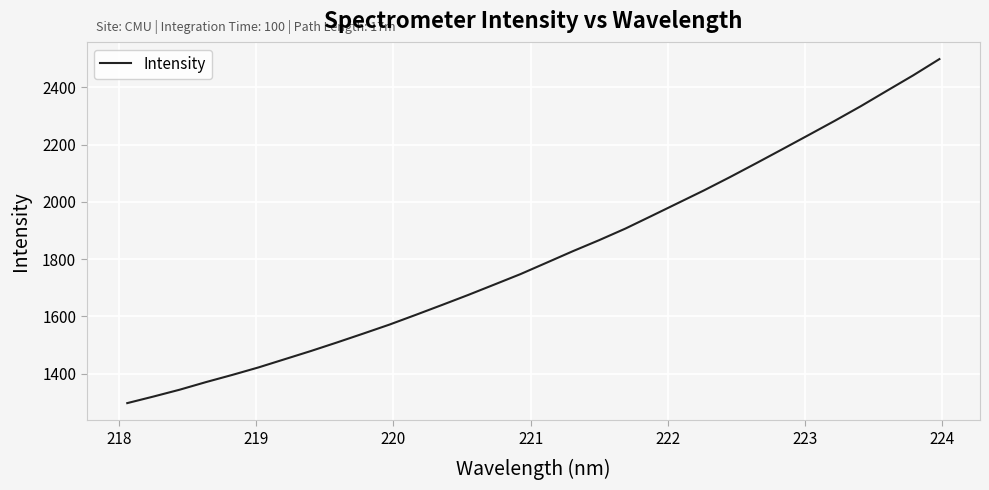

What is the difference between the second highest and minimum values?

1145.0